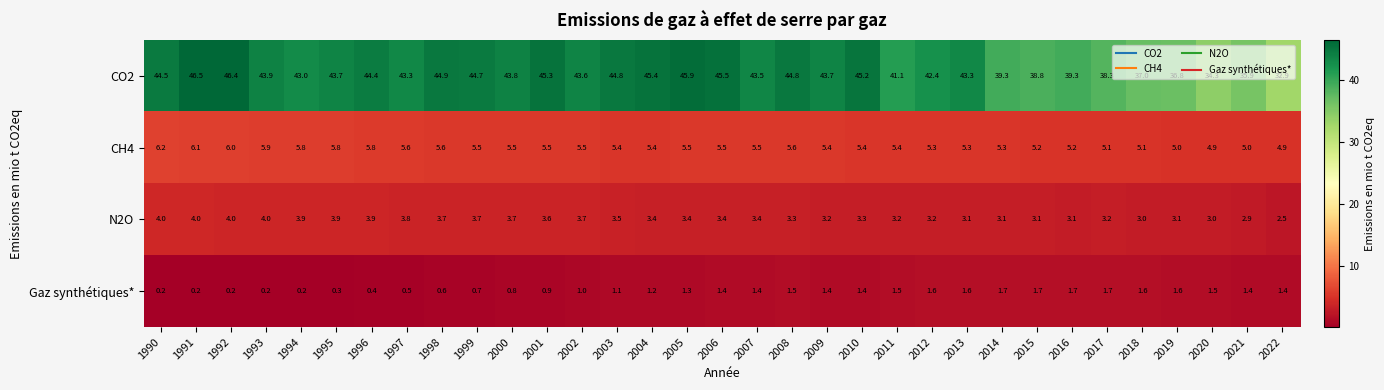

Rank the series by their maximum value, from lowest to highest.

Gaz synthétiques*, N2O, CH4, CO2